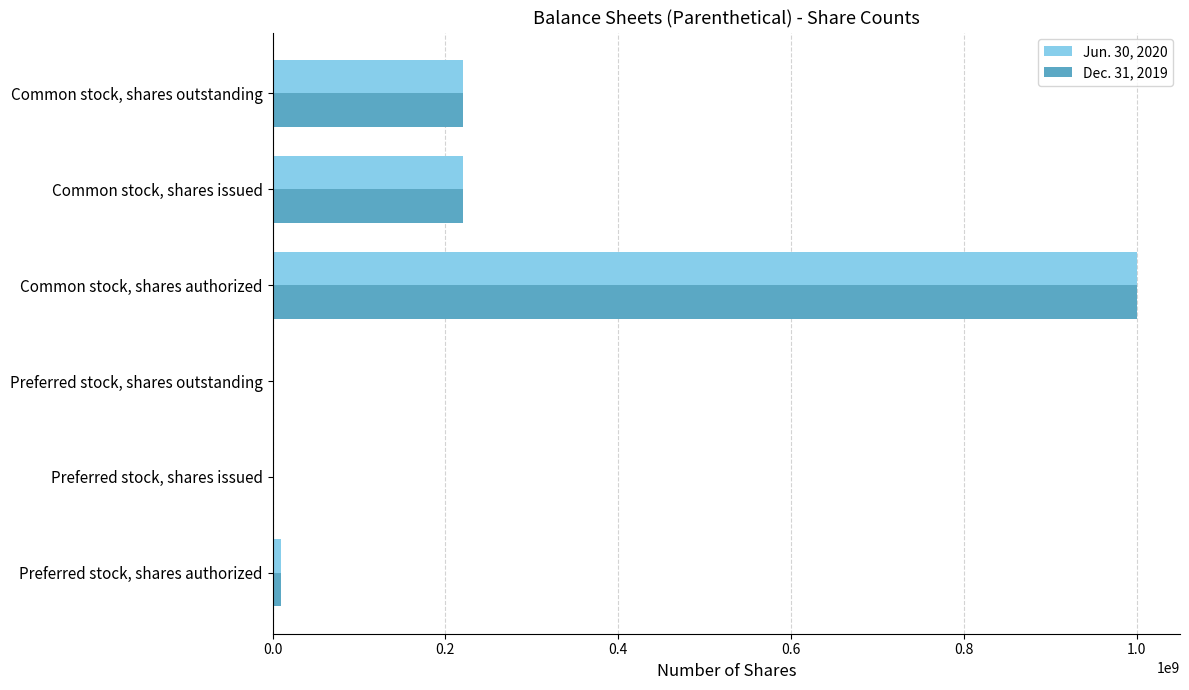

What are all the series names shown in the legend?

Jun. 30, 2020, Dec. 31, 2019